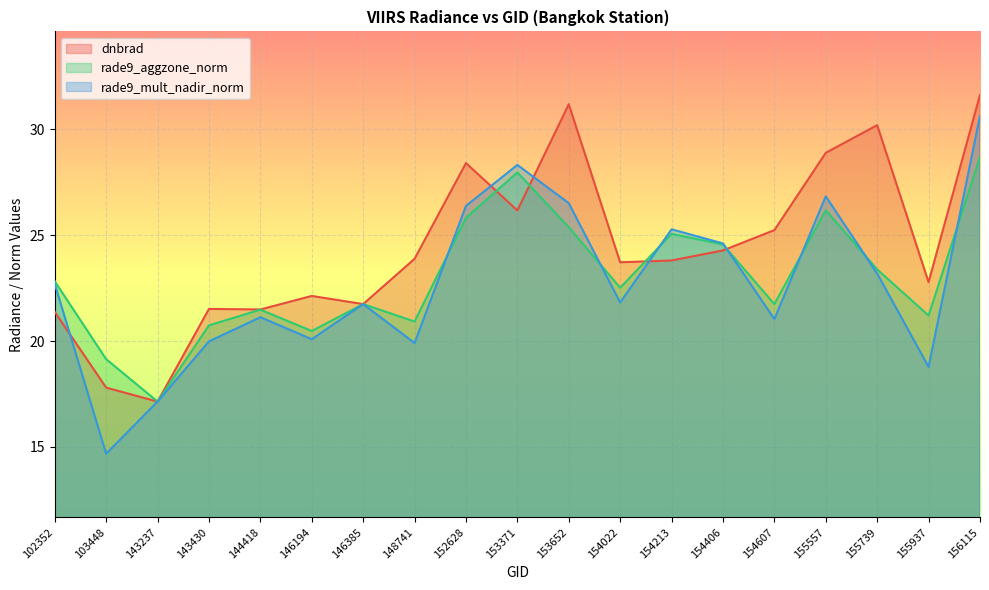

The value of rade9_aggzone_norm at 102352 is 14.7. True or false?

False